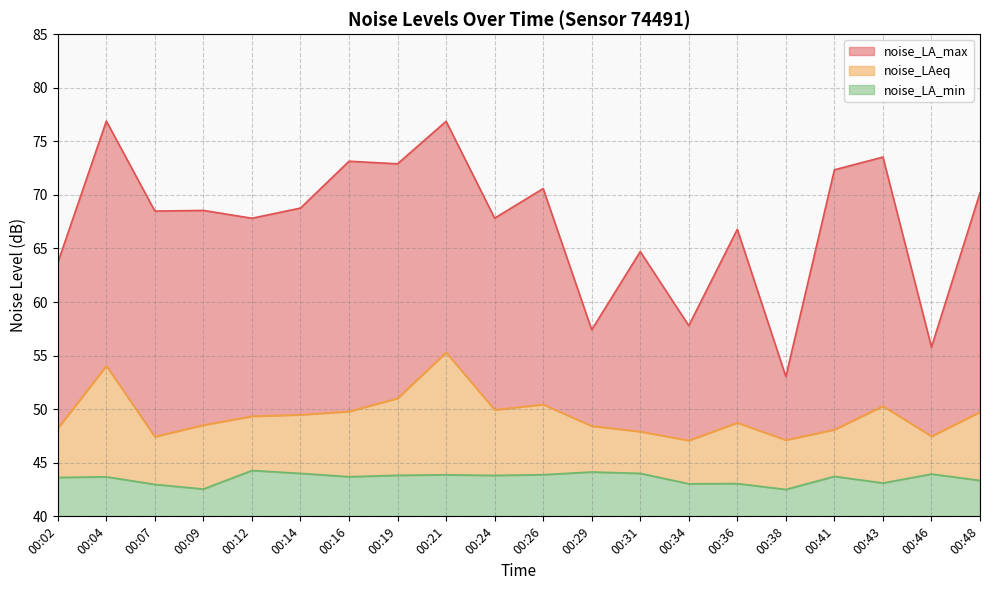

True or false: noise_LA_min has a value of 43.7 at 00:41.

True